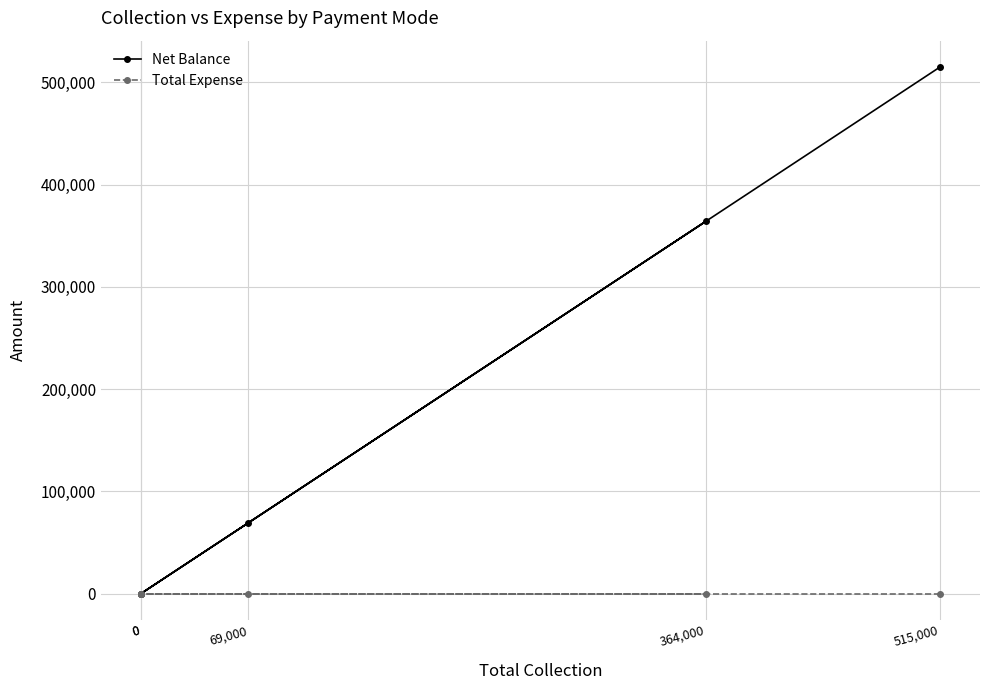

How many data points in Net Balance are above 69000?

2